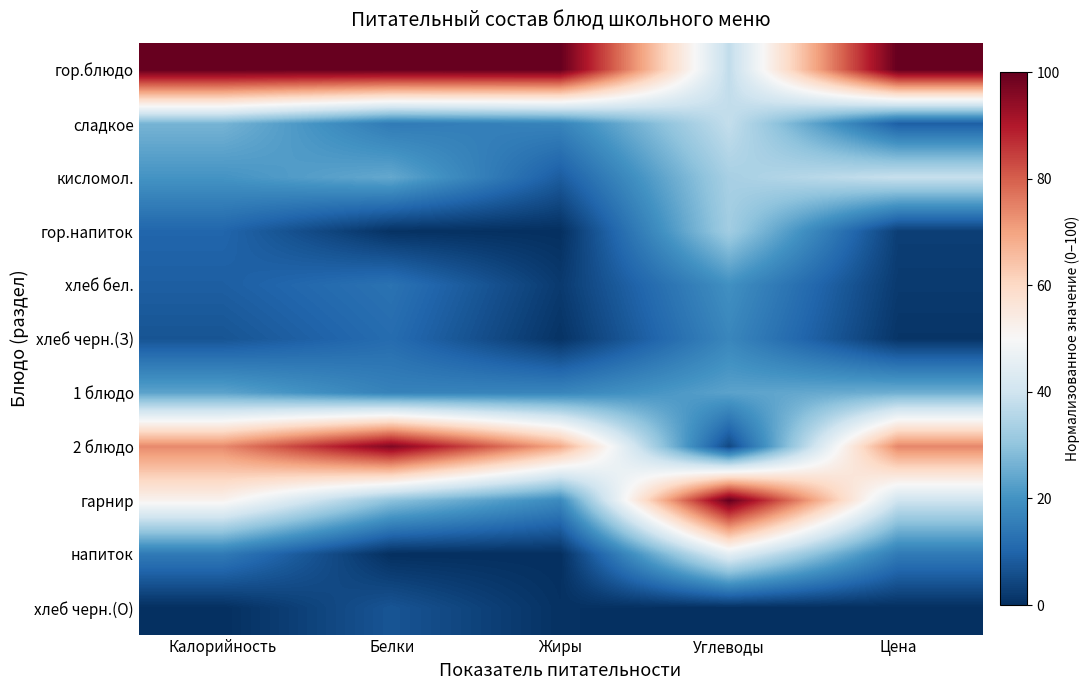

Count the number of data series in this chart.

11